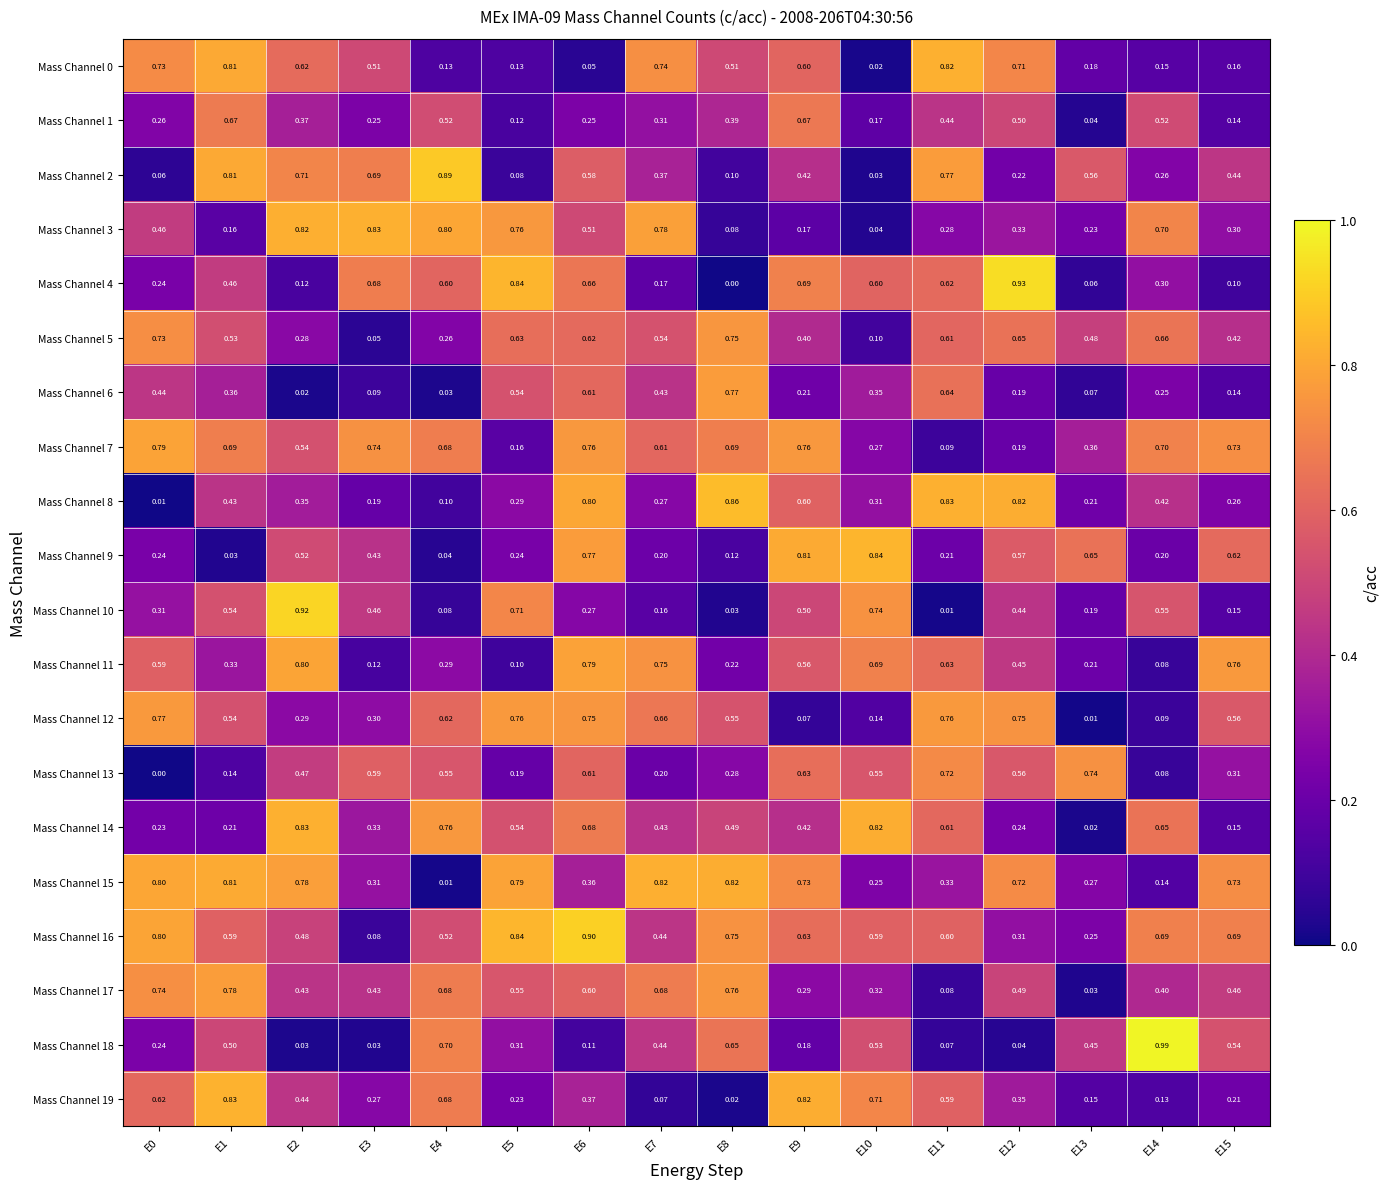

List the series in order of their peak value, lowest first.

Mass Channel 1, Mass Channel 13, Mass Channel 5, Mass Channel 12, Mass Channel 6, Mass Channel 17, Mass Channel 7, Mass Channel 11, Mass Channel 15, Mass Channel 0, Mass Channel 14, Mass Channel 3, Mass Channel 19, Mass Channel 9, Mass Channel 8, Mass Channel 2, Mass Channel 16, Mass Channel 10, Mass Channel 4, Mass Channel 18